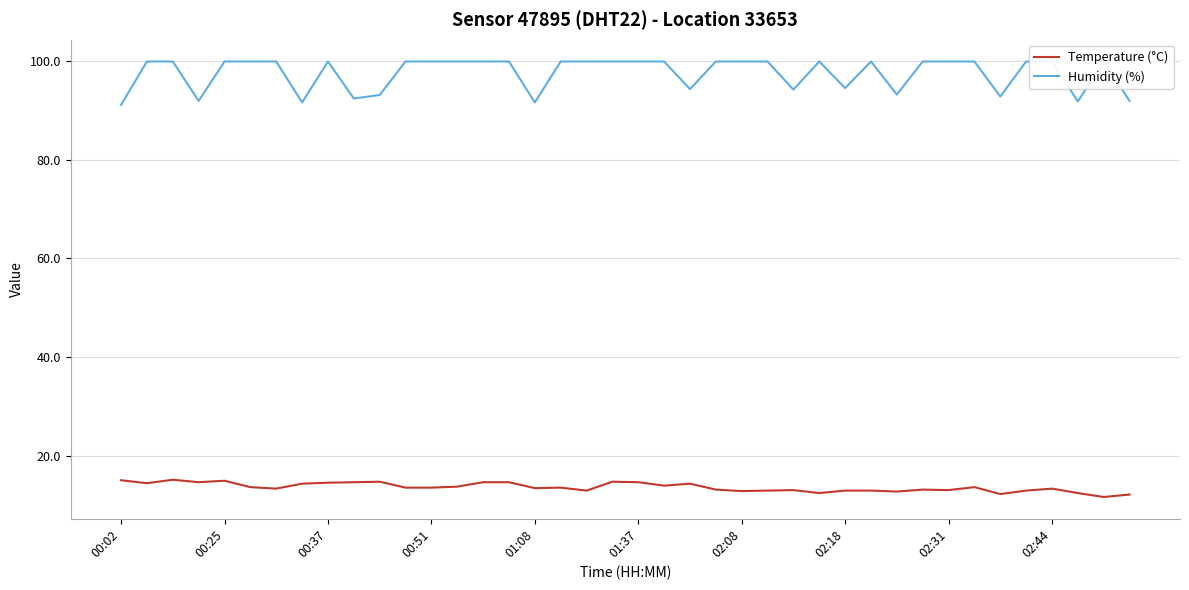

What is the sum of the Humidity (%) values at 19 and 02:08?

199.8